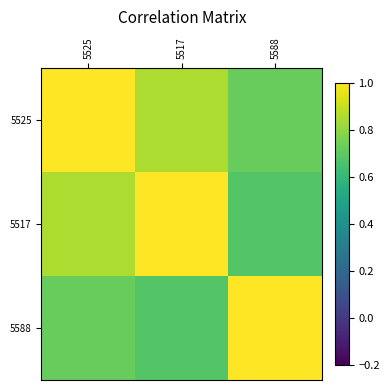

Reading left to right, list all the values displayed in this chart.

5525: 5525=1.0	5517=0.8	5588=0.7
5517: 5525=0.8	5517=1.0	5588=0.7
5588: 5525=0.7	5517=0.7	5588=1.0